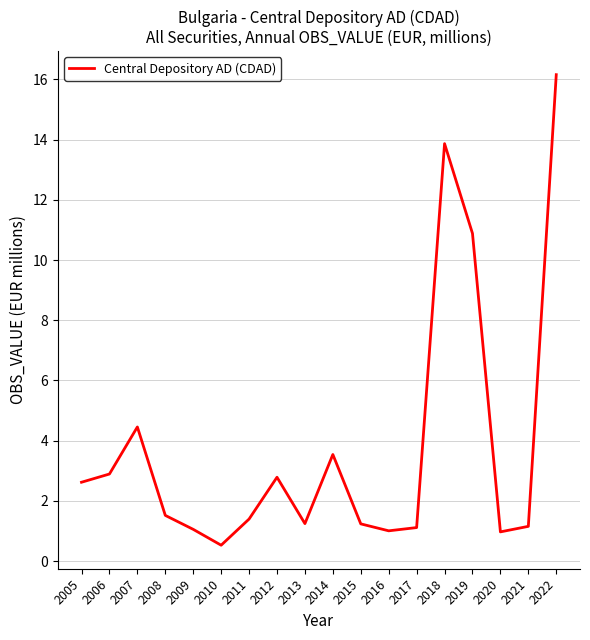

The chart shows a value of 1.7 at 2012. True or false?

False